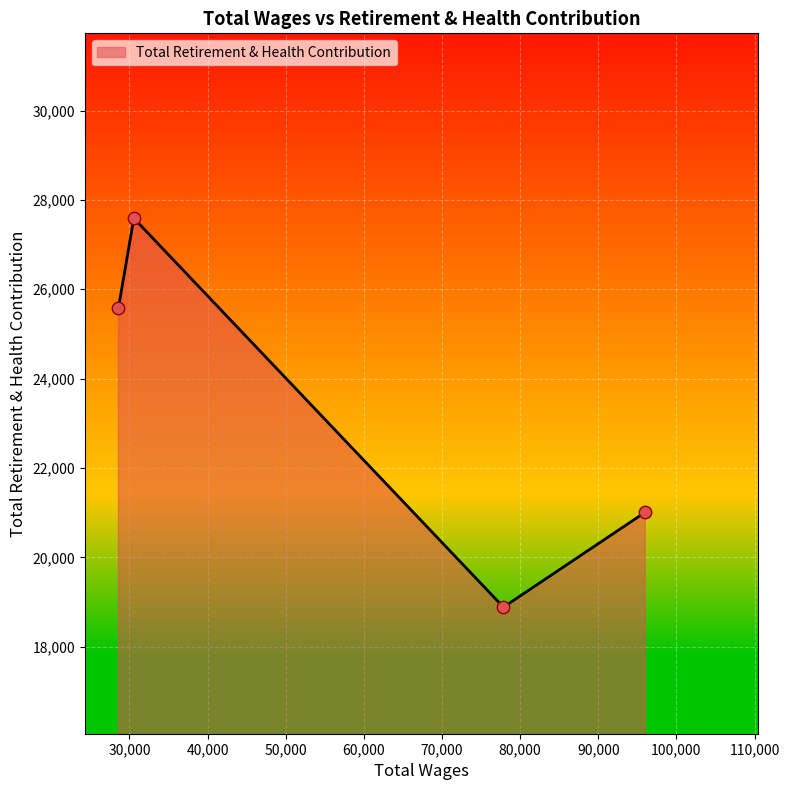

What is the smallest value displayed?

18884